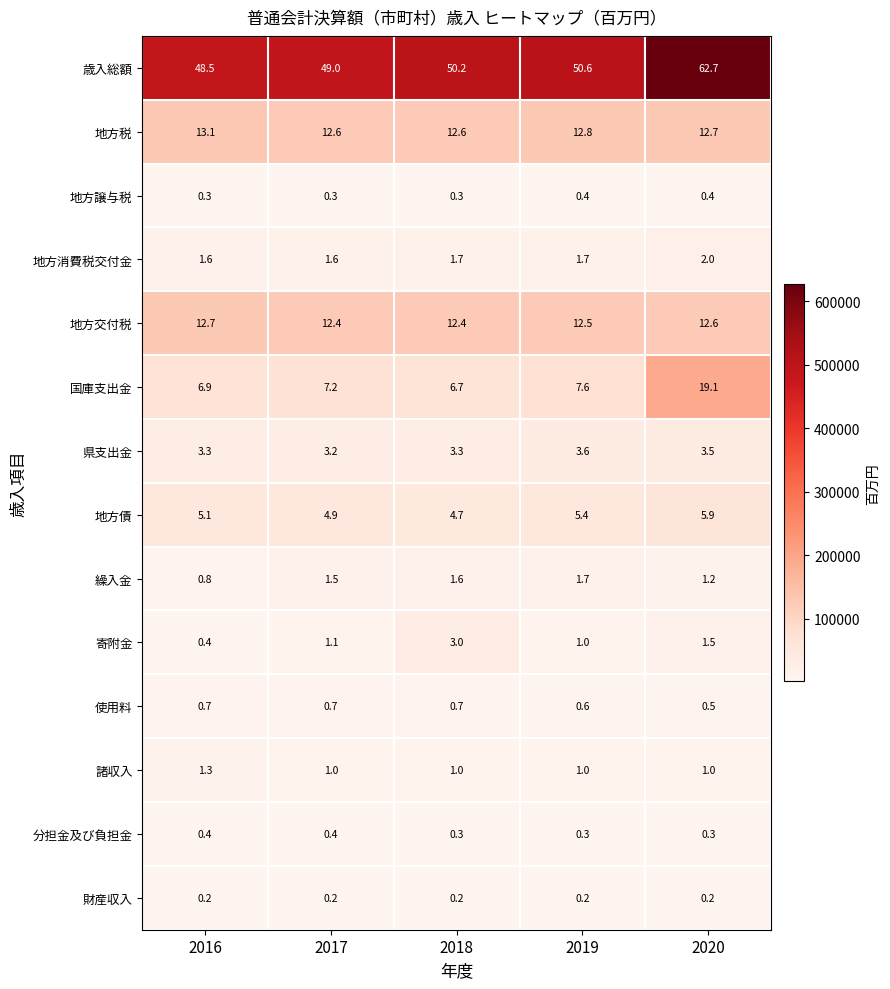

Which category has the highest value in the 国庫支出金 series?

2020